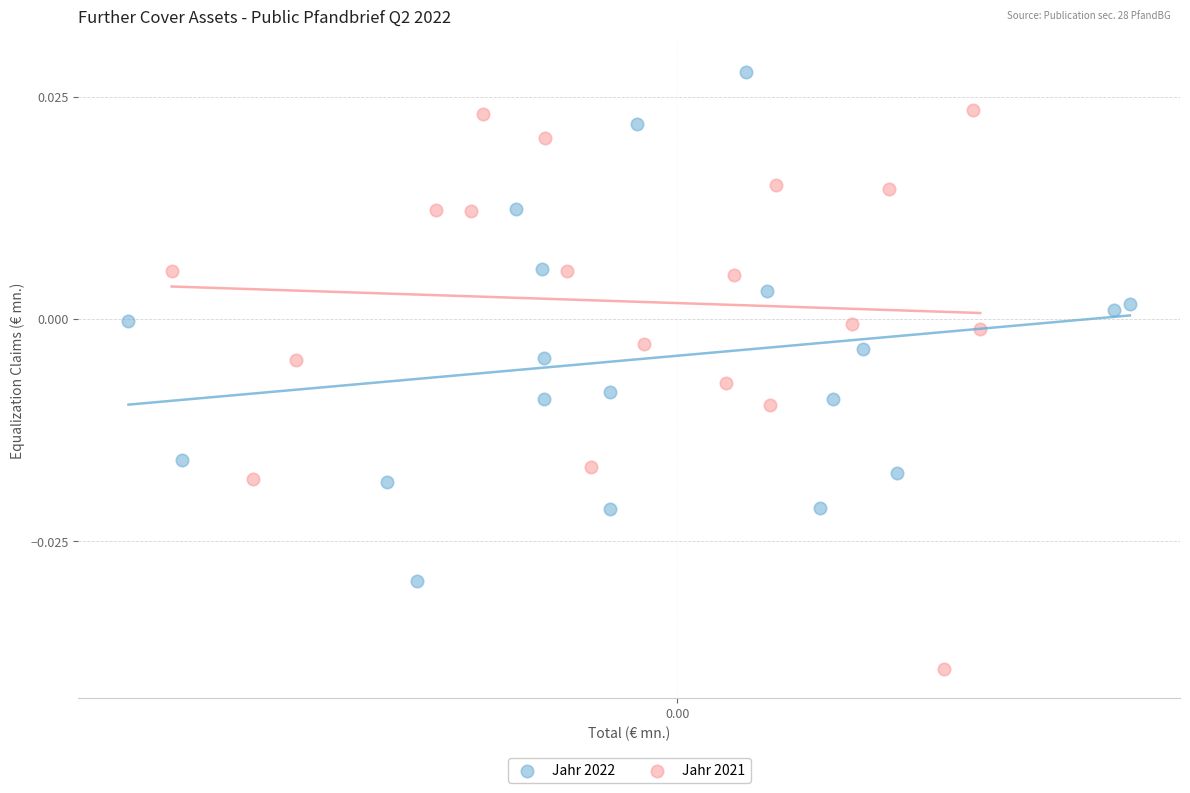

Which series has the largest Y range (max minus min)?

Jahr 2021